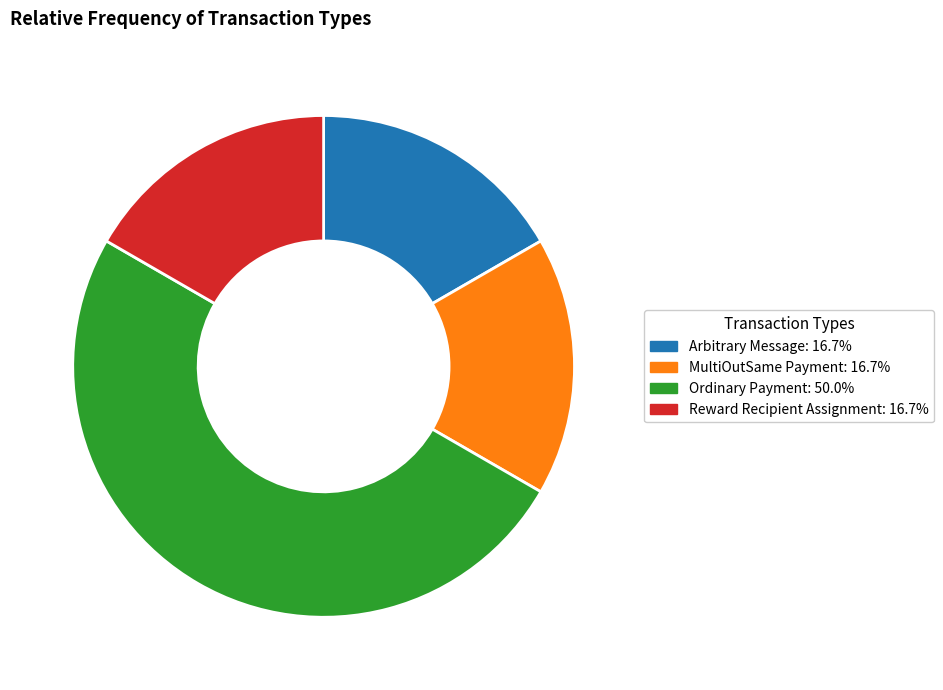

Is the sum of MultiOutSame Payment: 16.7% and Arbitrary Message: 16.7% greater than half?

No